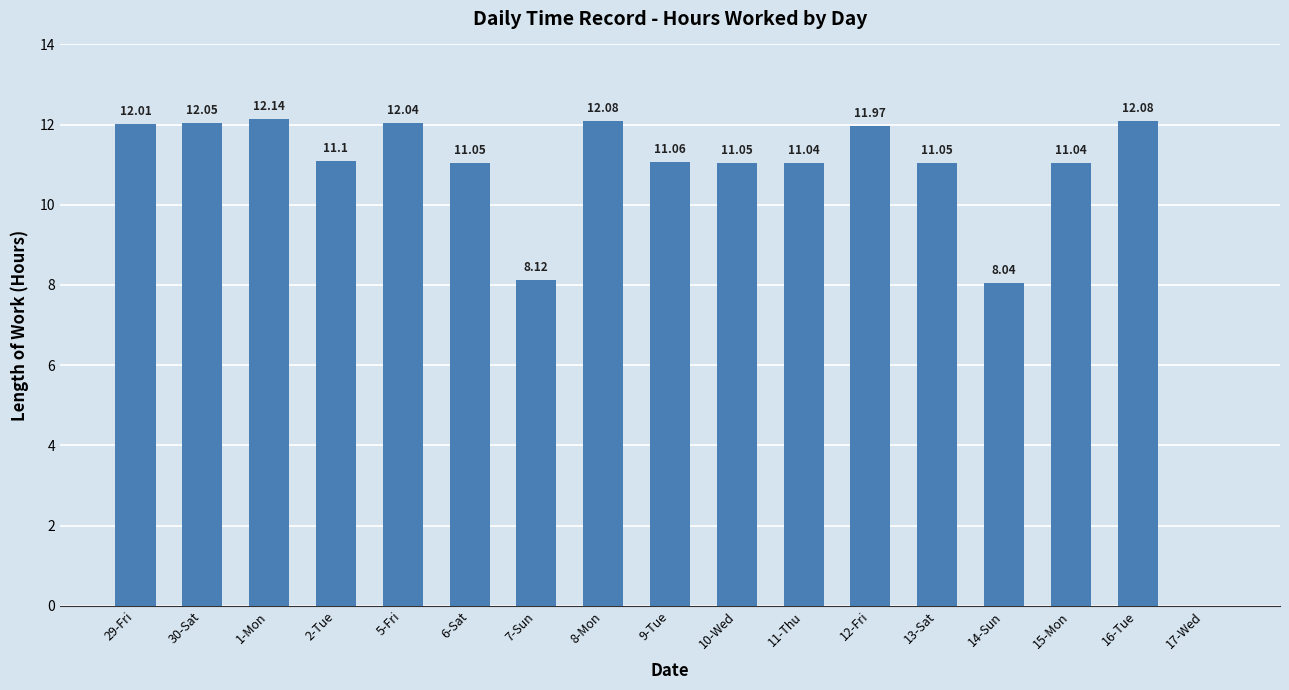

What is the sum of all values?

177.9